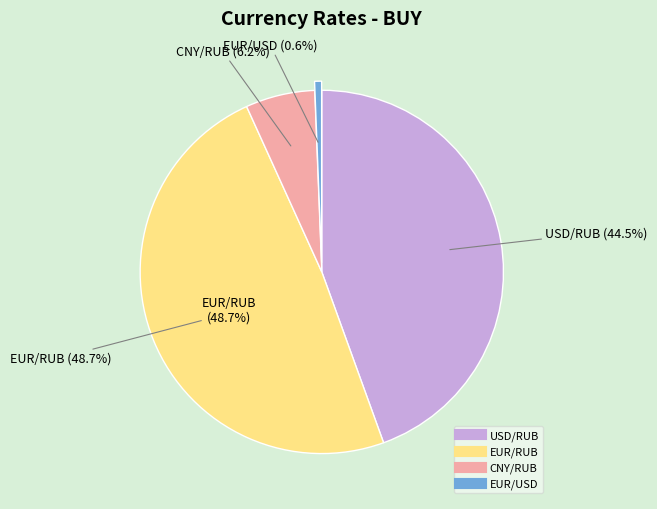

To the nearest percent, what is the combined percentage of USD/RUB and EUR/USD?

45%